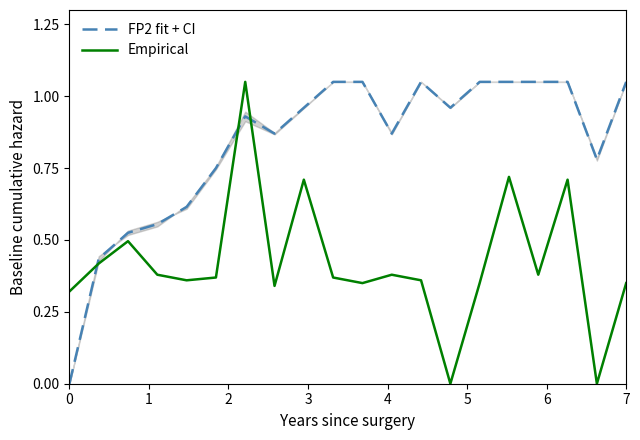

List the series in order of their peak value, lowest first.

FP2 fit + CI, Empirical